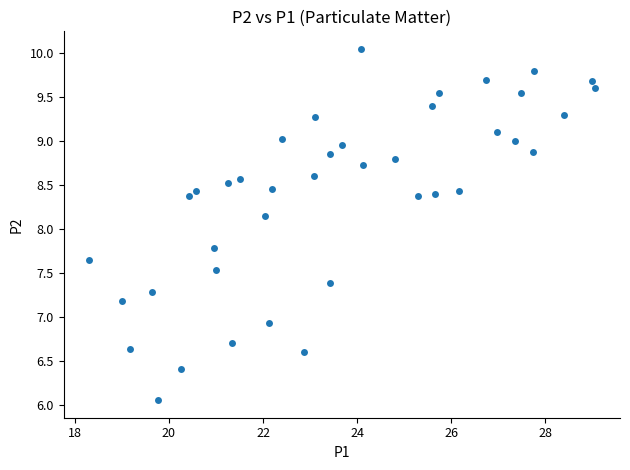

What is the range of X values (max minus min)?

10.8